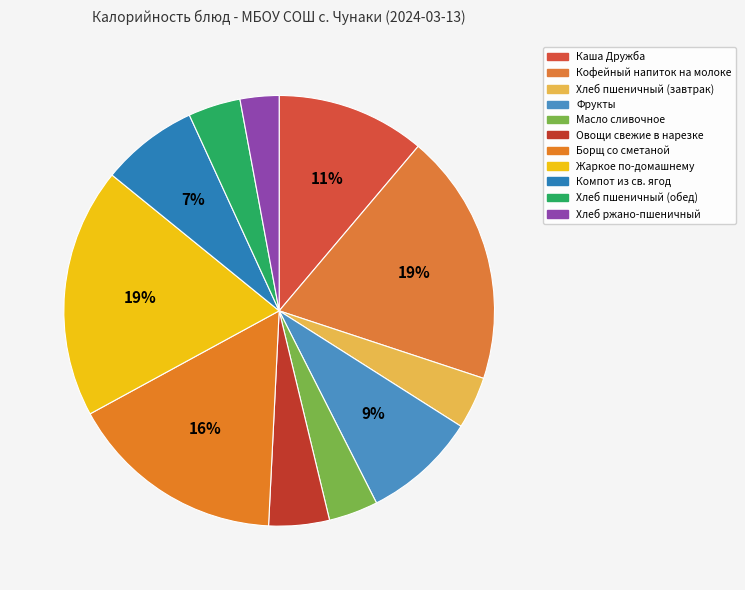

To the nearest percent, what is the average slice percentage?

9%